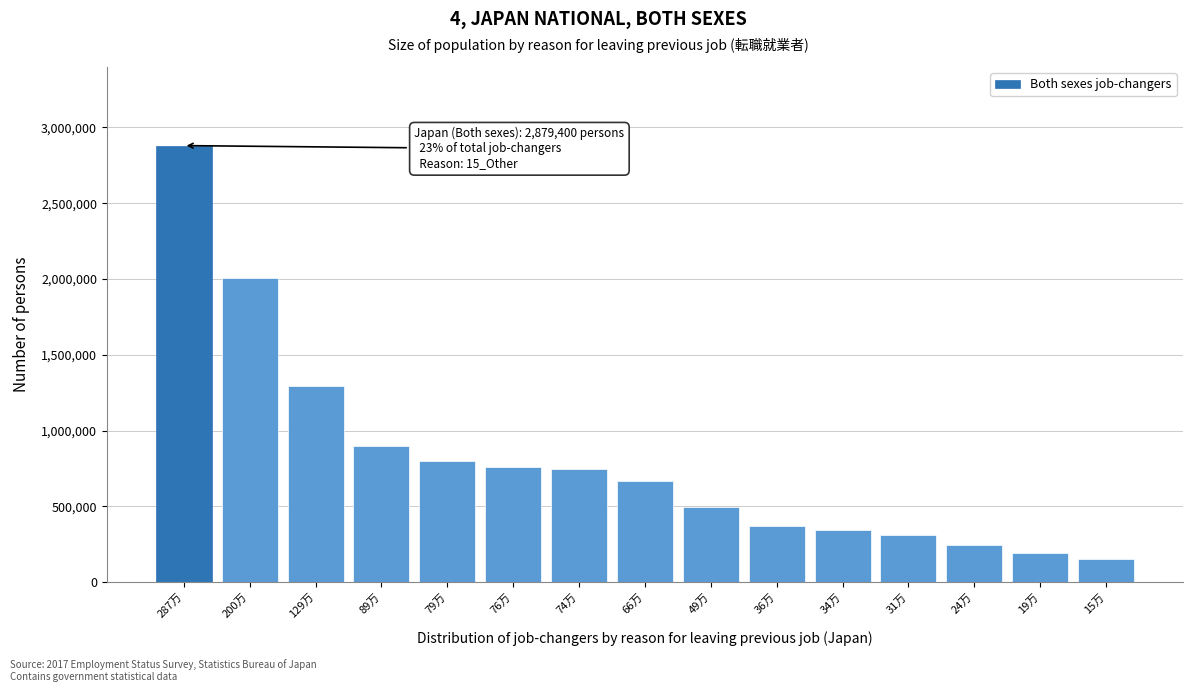

What is the sum of the values at 19万 and 74万?

941100